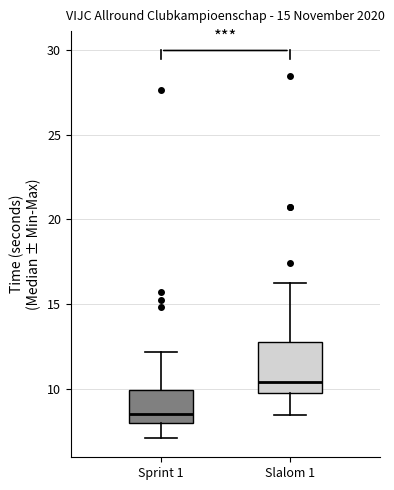

Where is the upper edge of the box for Sprint 1 on the y-axis? The values are not printed on the chart, so give them approximately, as read against the axis.

10.0